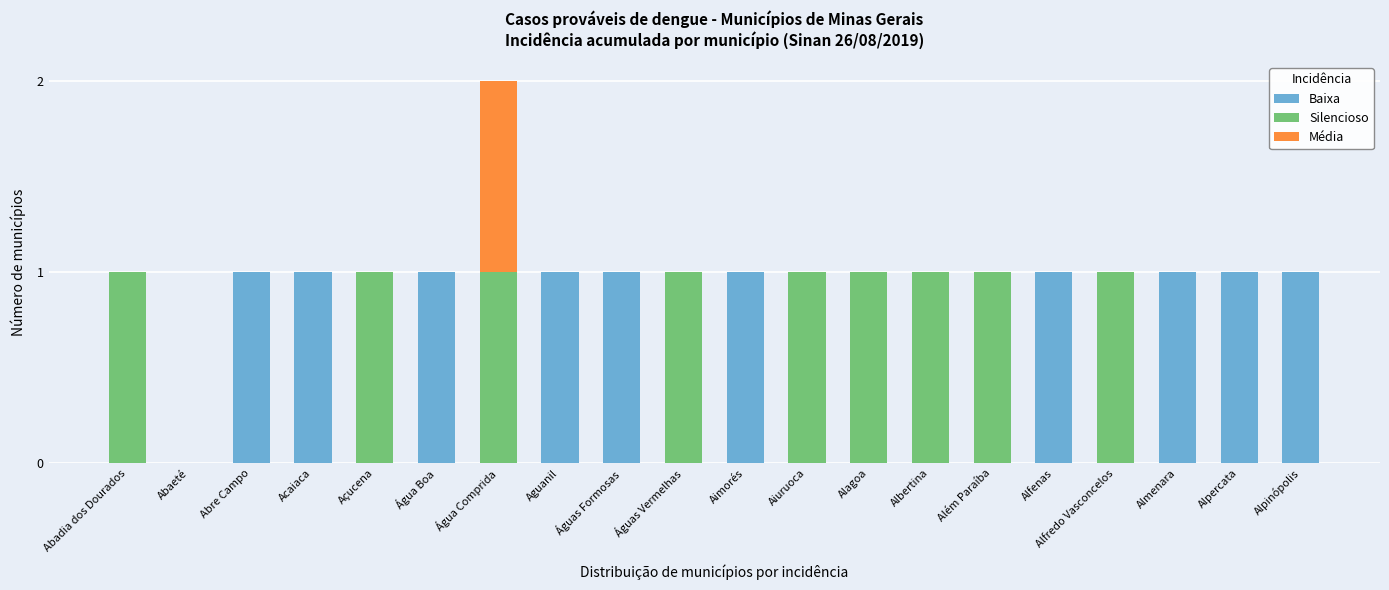

At which category is the sum across all series the highest?

Água Comprida